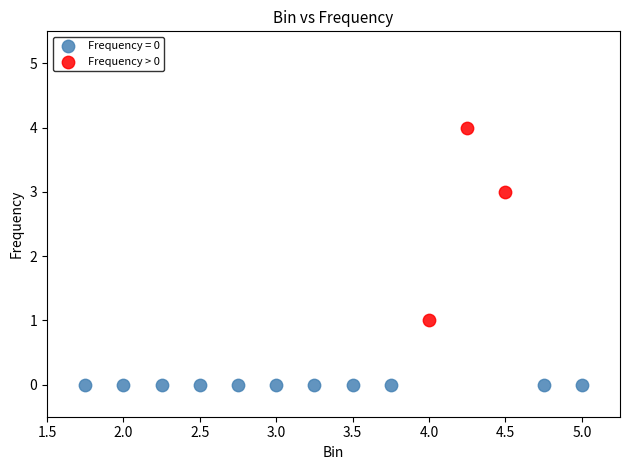

Which series contains the lowest Y value?

Frequency = 0